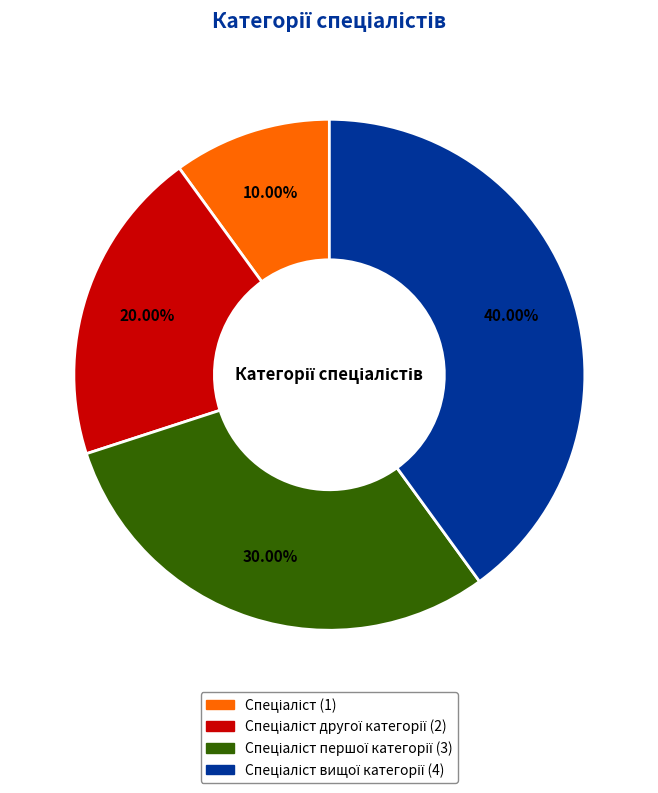

Is there a majority slice in this chart?

No